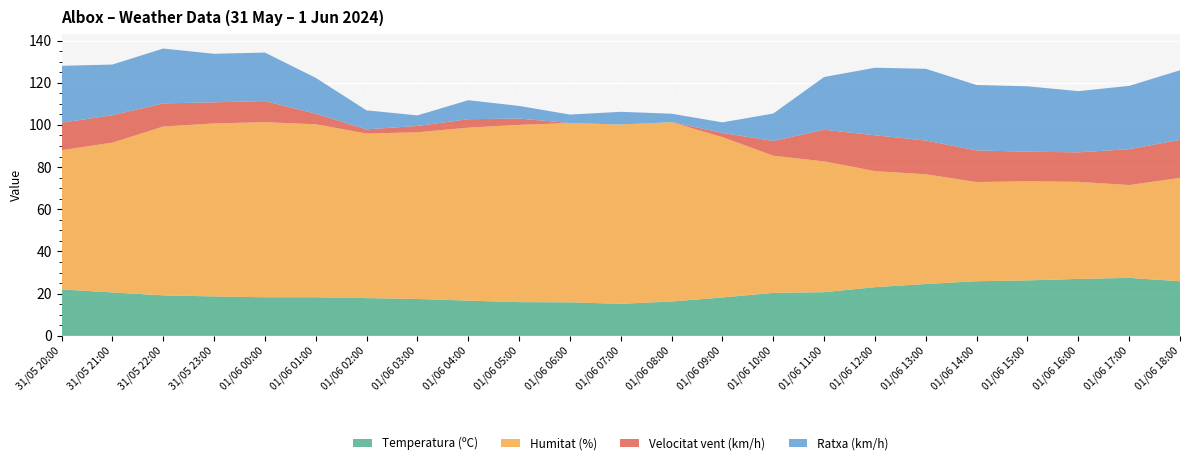

Reading left to right, extract all data points from this chart.

Temperatura (ºC): 22.0	20.6	19.2	18.7	18.3	18.3	17.9	17.5	16.7	16.0	15.9	15.2	16.3	18.2	20.4	20.7	23.1	24.6	25.9	26.3	27.0	27.5	25.9
Humitat (%): 66.0	71.0	80.0	82.0	83.0	82.0	78.0	79.0	82.0	84.0	85.0	85.0	85.0	76.0	65.0	62.0	55.0	52.0	47.0	47.0	46.0	44.0	49.0
Velocitat vent (km/h): 13.0	13.0	11.0	10.0	10.0	5.0	2.0	3.0	4.0	3.0	0.0	0.0	0.0	2.0	7.0	15.0	17.0	16.0	15.0	14.0	14.0	17.0	18.0
Ratxa (km/h): 27.0	24.0	26.0	23.0	23.0	17.0	9.0	5.0	9.0	6.0	4.0	6.0	4.0	5.0	13.0	25.0	32.0	34.0	31.0	31.0	29.0	30.0	33.0